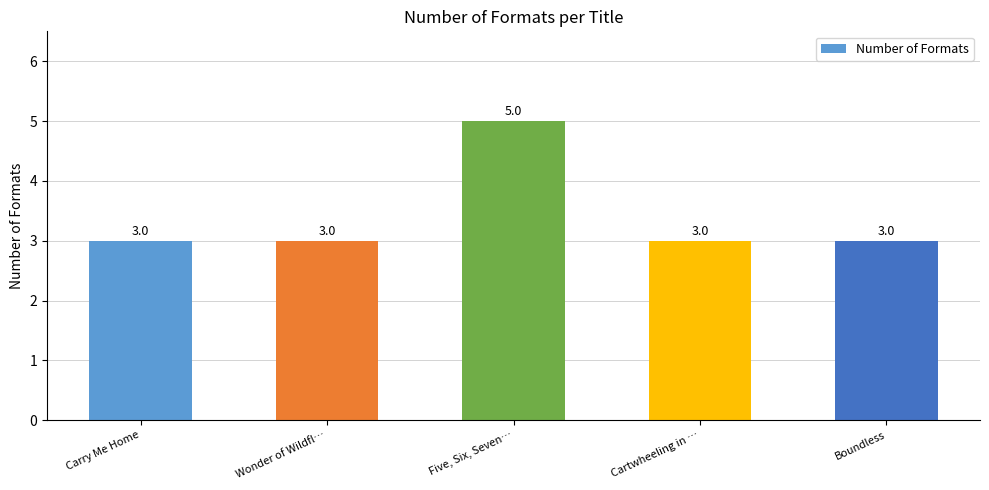

What is the label of the 3rd bar from the left?

Five, Six, Seven…